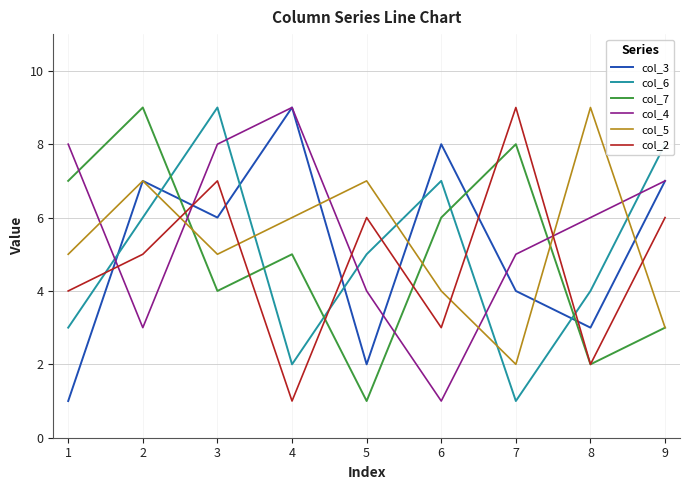

Where do col_5 and col_6 first cross each other?

2 and 3